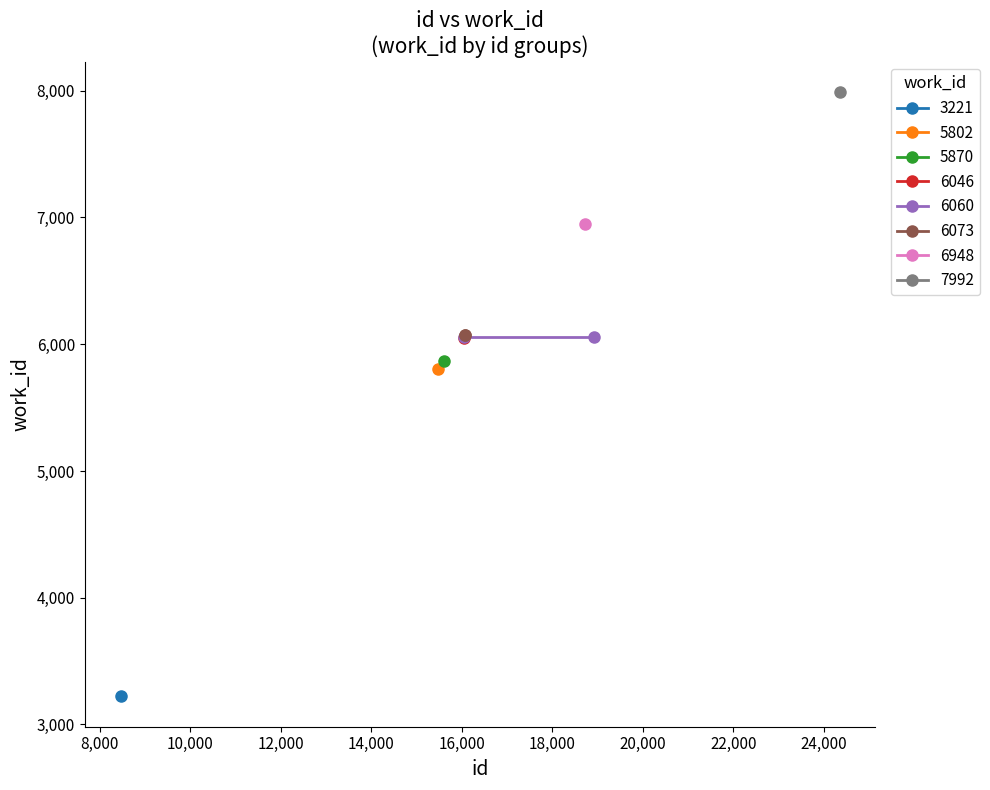

Where is the data nearest to the value 5606?

15470